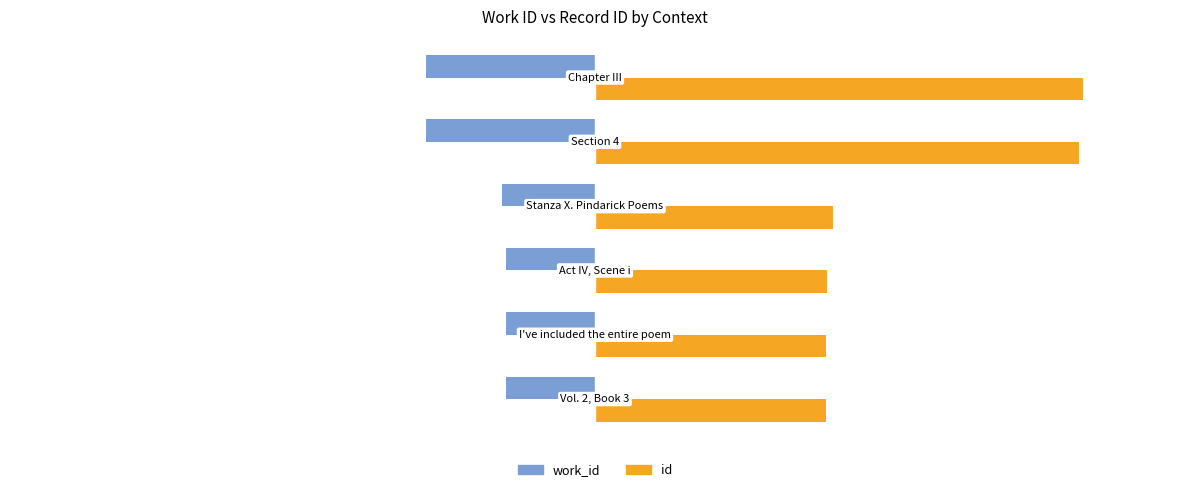

What is the highest value of the id series?

21721